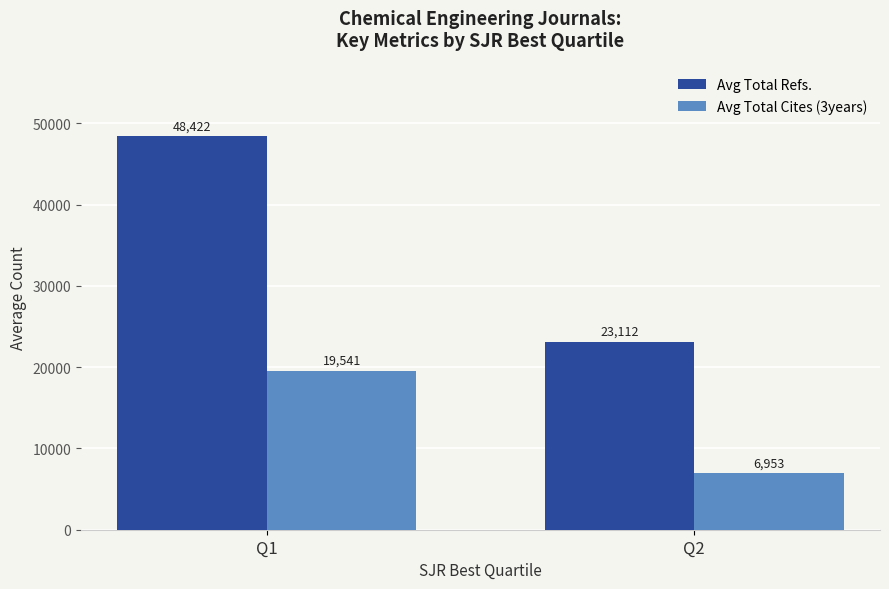

Between Q1 and Q2, which series saw the biggest shift?

Avg Total Refs.